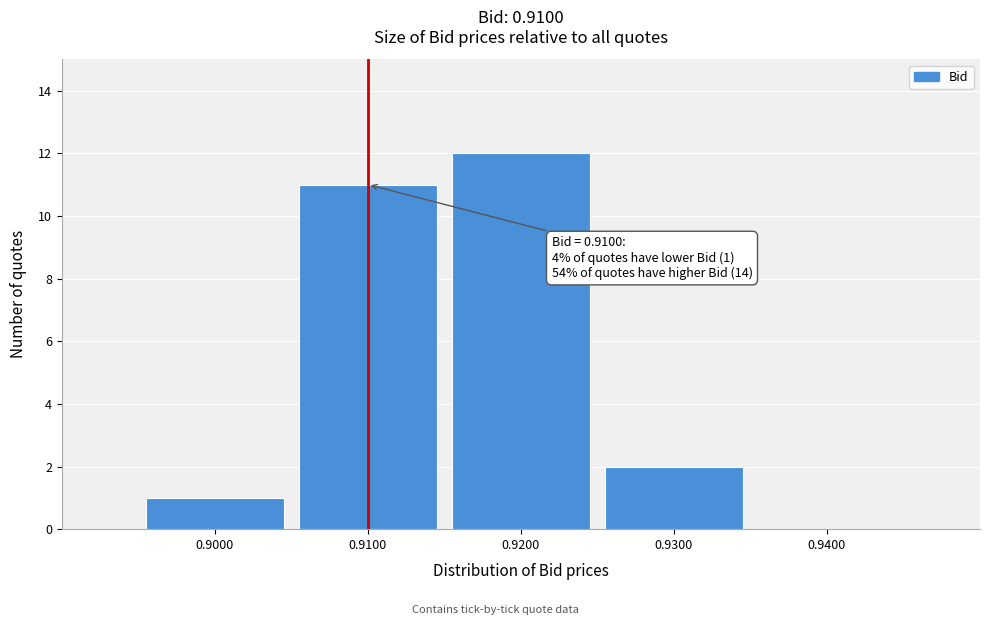

Over which range of the x-axis is the bar tallest?

0.915 to 0.925